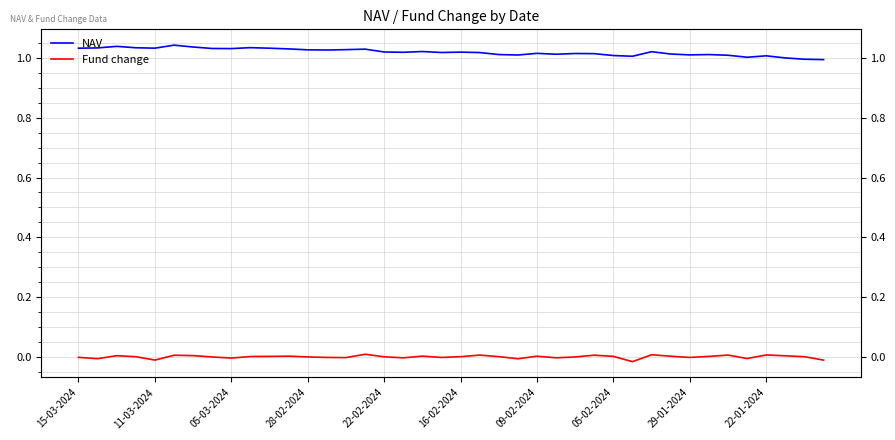

How many lines are shown in the chart?

2